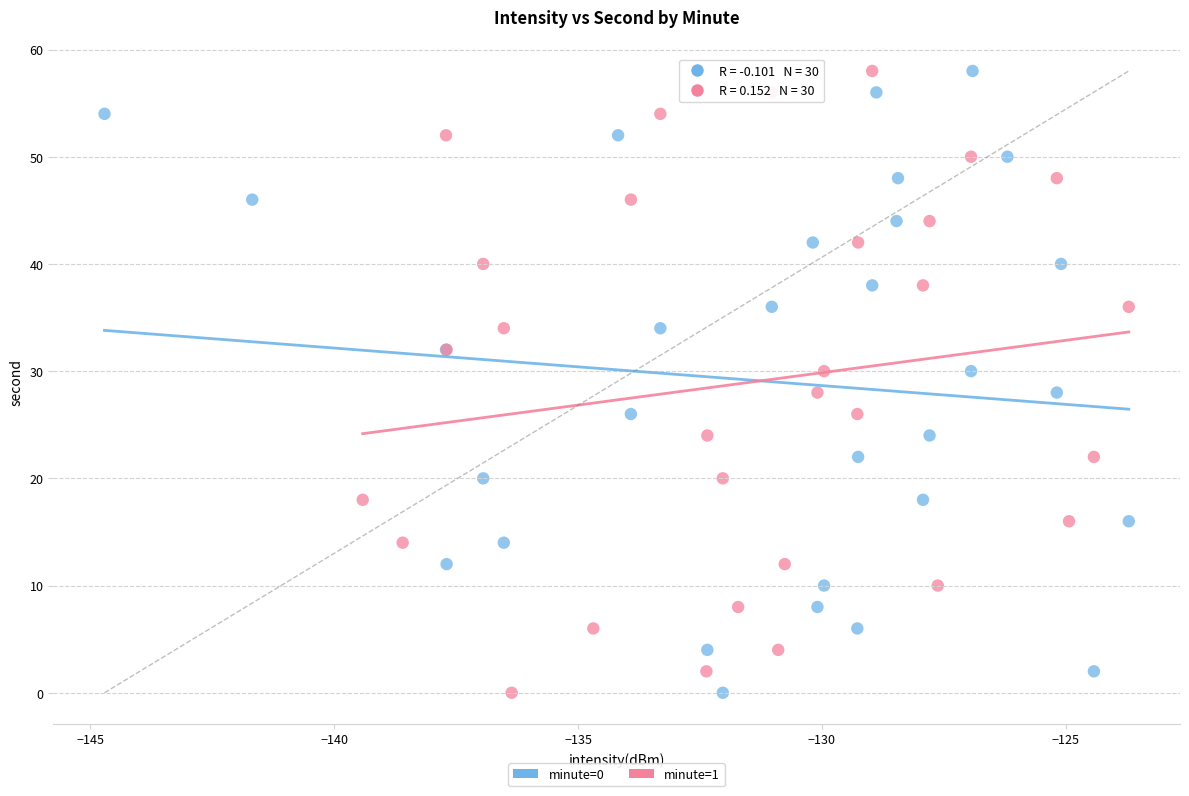

What are all the series names shown in the legend?

minute=0, minute=1